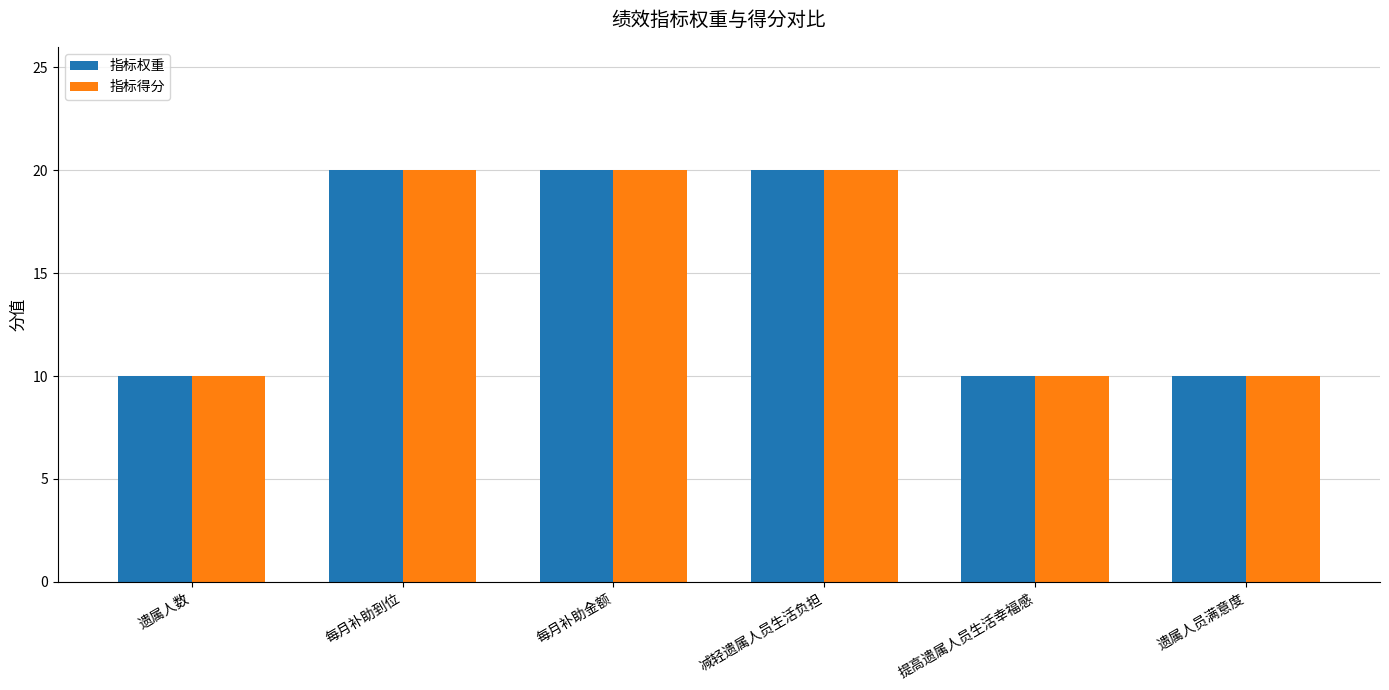

How many values in the 指标权重 series are below 20?

3